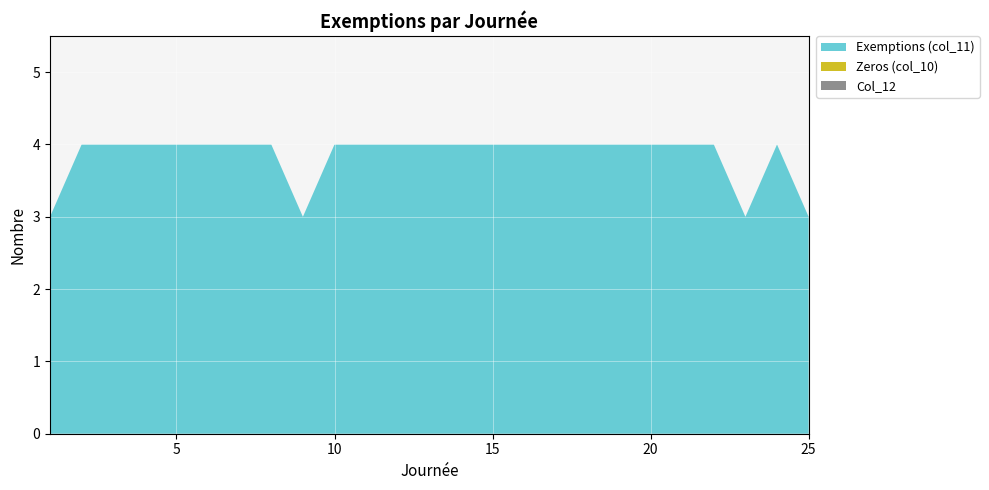

Reading left to right, extract all data points from this chart.

Exemptions (col_11): 1=3	2=4	3=4	4=4	5=4	6=4	7=4	8=4	9=3	10=4	11=4	12=4	13=4	14=4	15=4	16=4	17=4	18=4	19=4	20=4	21=4	22=4	23=3	24=4	25=3
Zeros (col_10): 1=0	2=0	3=0	4=0	5=0	6=0	7=0	8=0	9=0	10=0	11=0	12=0	13=0	14=0	15=0	16=0	17=0	18=0	19=0	20=0	21=0	22=0	23=0	24=0	25=0
Col_12: 1=0	2=0	3=0	4=0	5=0	6=0	7=0	8=0	9=0	10=0	11=0	12=0	13=0	14=0	15=0	16=0	17=0	18=0	19=0	20=0	21=0	22=0	23=0	24=0	25=0